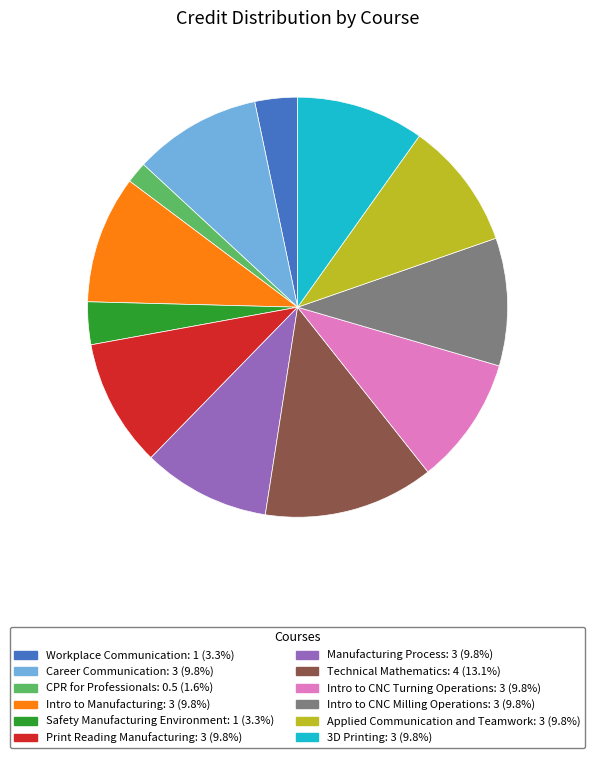

Which has a higher value, Applied Communication and Teamwork or CPR for Professionals?

Applied Communication and Teamwork